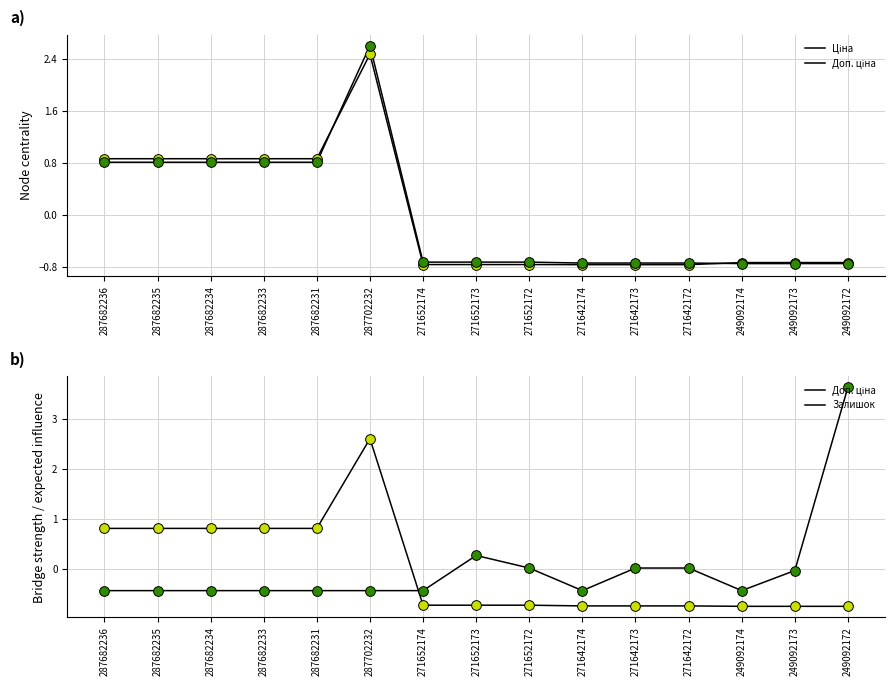

List the series in order of their overall mean, lowest first.

Залишок, Доп. ціна, Ціна